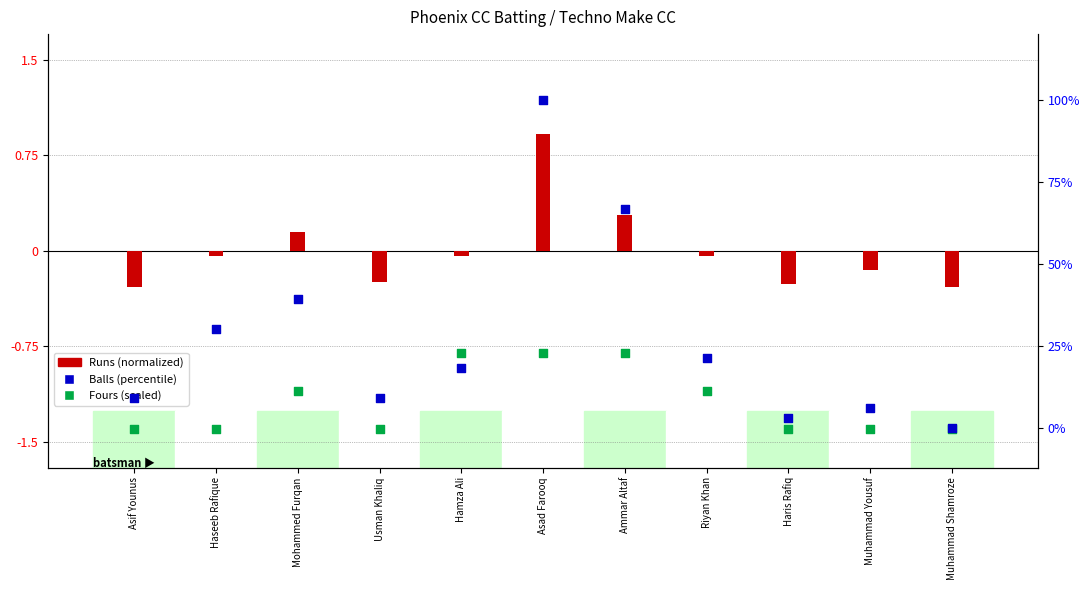

Which series has the largest total across all categories?

Balls (percentile)